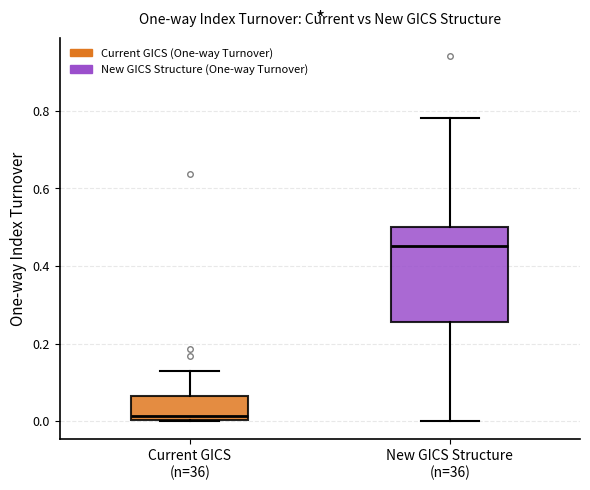

Where does the median line of the box for New GICS Structure (n=36) sit on the y-axis? The values are not printed on the chart, so give them approximately, as read against the axis.

0.46